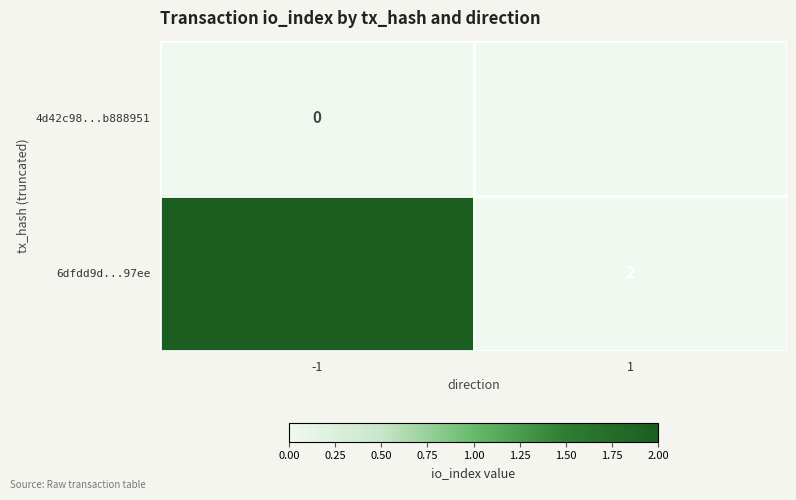

The 6dfdd9d...97ee series shows 1 at 1. True or false?

False